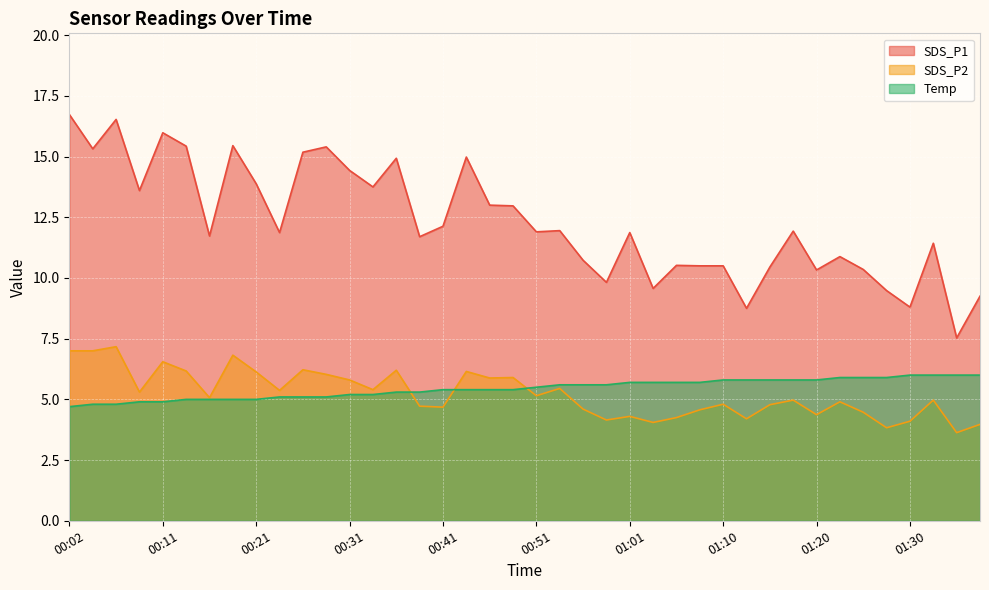

What is the highest value of the Temp series?

6.0